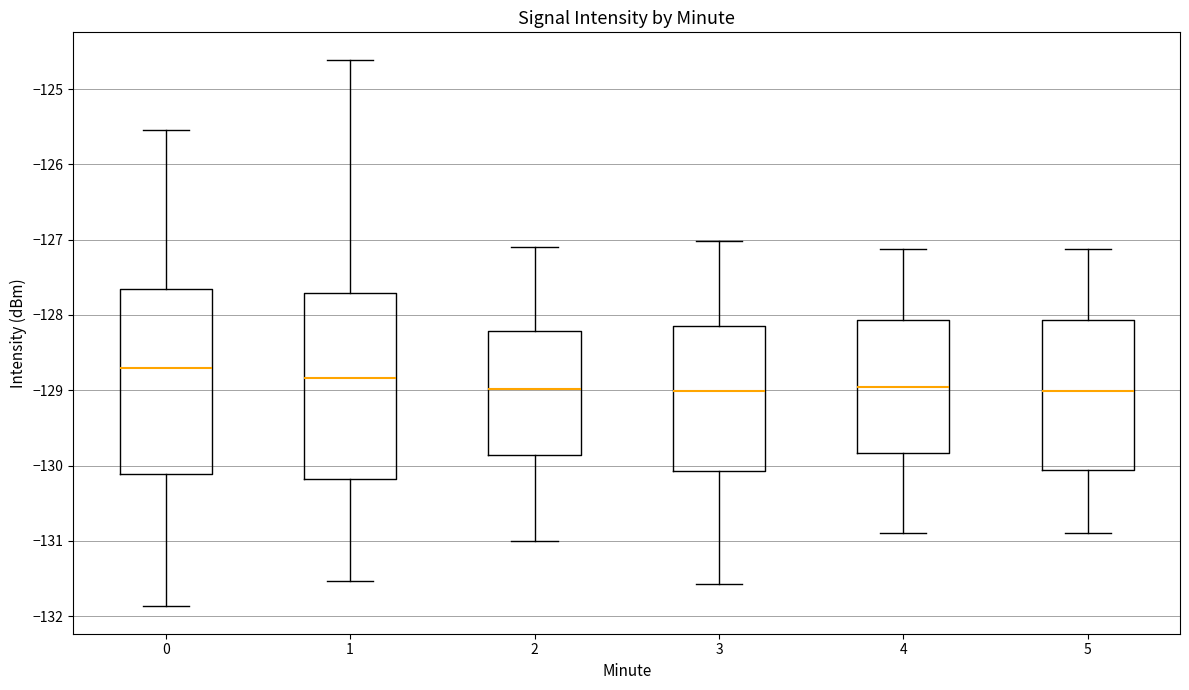

Reading left to right, transcribe this box plot: for each box, give where its median line is, the range the box spans, and where its two whiskers end, as read against the y-axis. The values are not printed on the chart, so give them approximately, as read against the axis.

0: median -128.7, box -130.1 to -127.7, whiskers -131.9 to -125.5
1: median -128.8, box -130.2 to -127.7, whiskers -131.5 to -124.6
2: median -129.0, box -129.9 to -128.2, whiskers -131.0 to -127.1
3: median -129.0, box -130.1 to -128.2, whiskers -131.6 to -127.0
4: median -129.0, box -129.8 to -128.1, whiskers -130.9 to -127.1
5: median -129.0, box -130.1 to -128.1, whiskers -130.9 to -127.1